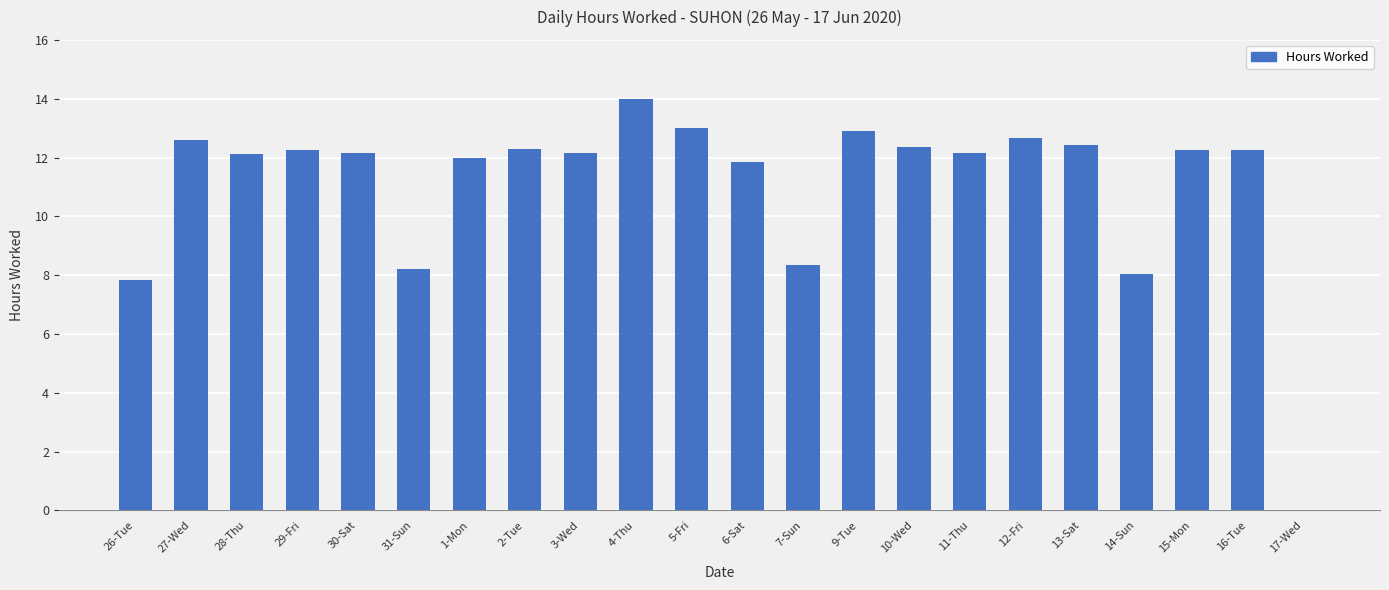

How many values are above zero?

21